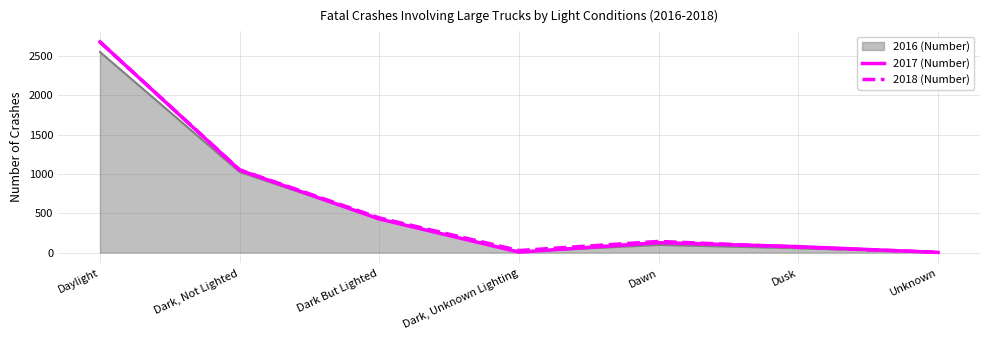

Rank the categories by 2017 (Number) value from lowest to highest.

Unknown, Dark, Unknown Lighting, Dusk, Dawn, Dark But Lighted, Dark, Not Lighted, Daylight